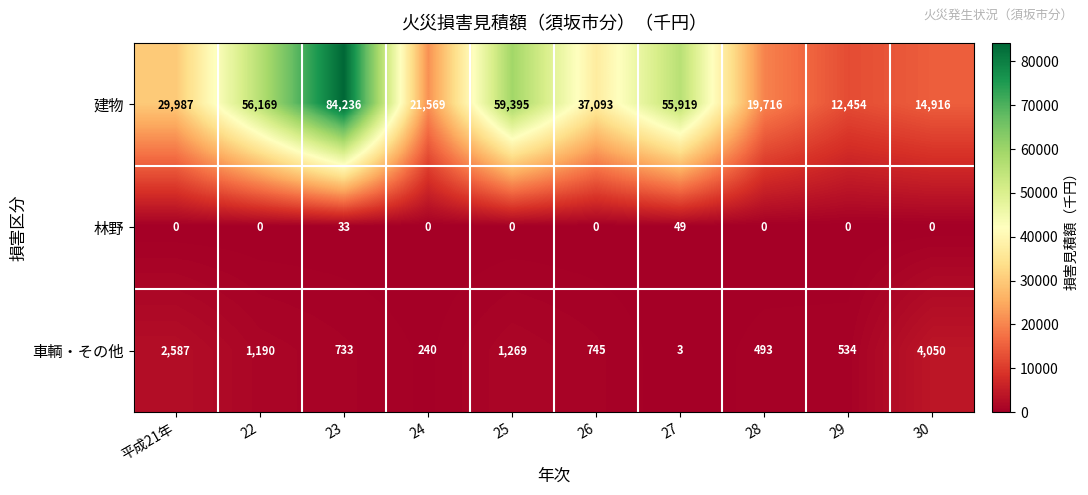

Which category has the highest value in the 林野 series?

27